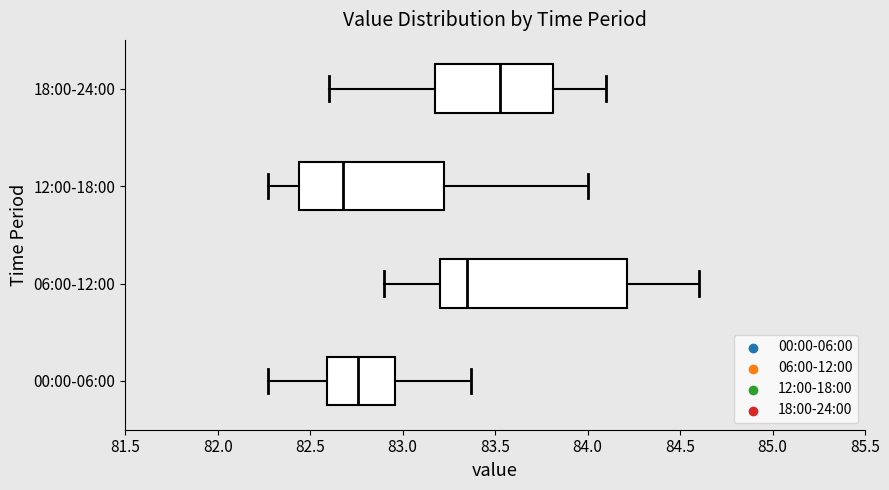

Where is the right edge of the box for 12:00-18:00 on the x-axis? The values are not printed on the chart, so give them approximately, as read against the axis.

83.25